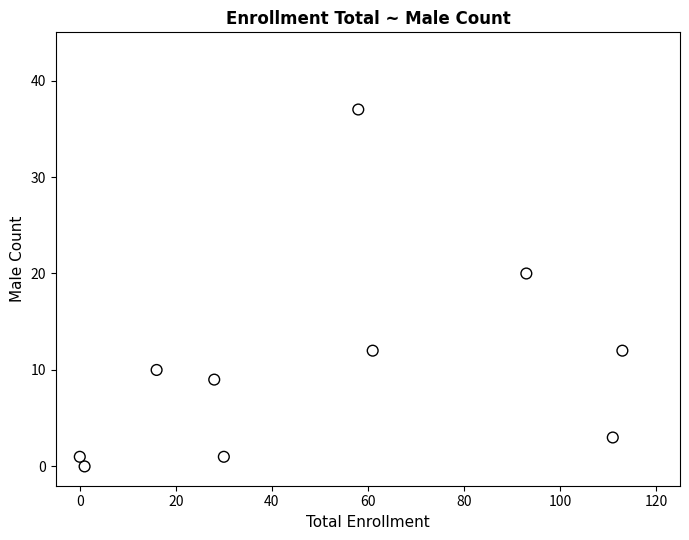

What is the range of X values (max minus min)?

113